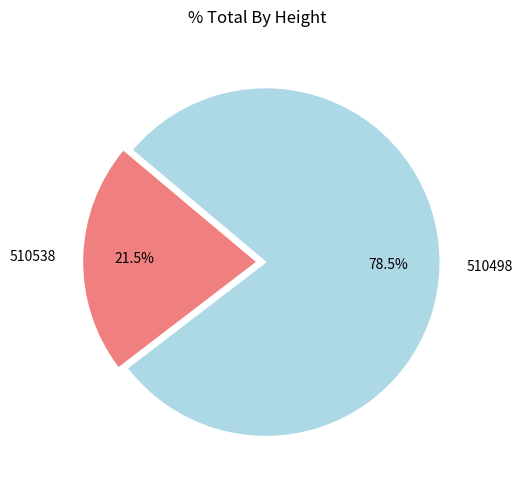

Is it true that 510498 is 86% of the pie?

False